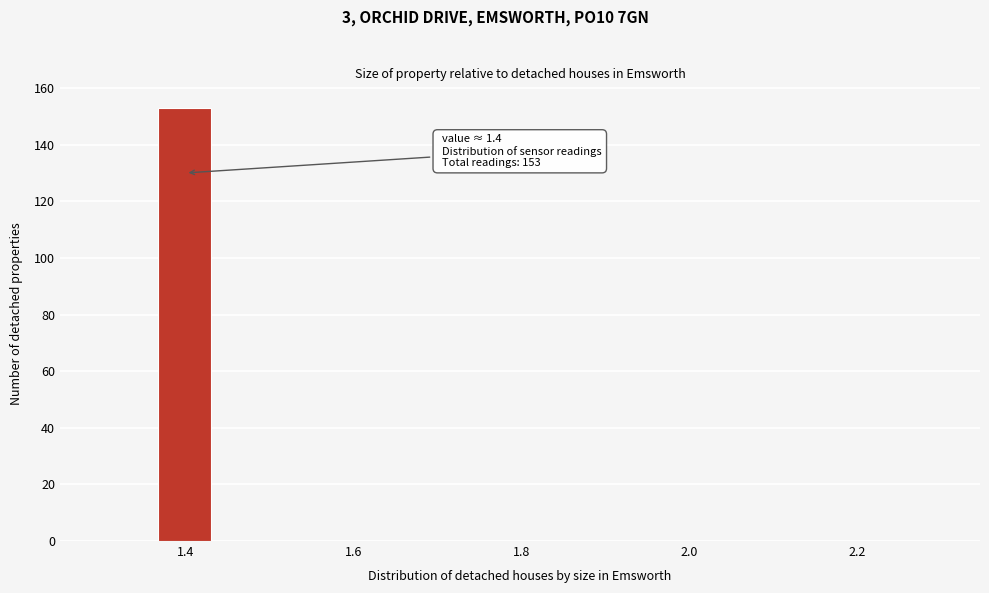

Read against the x-axis, roughly where is the centre of the tallest bar?

1.40